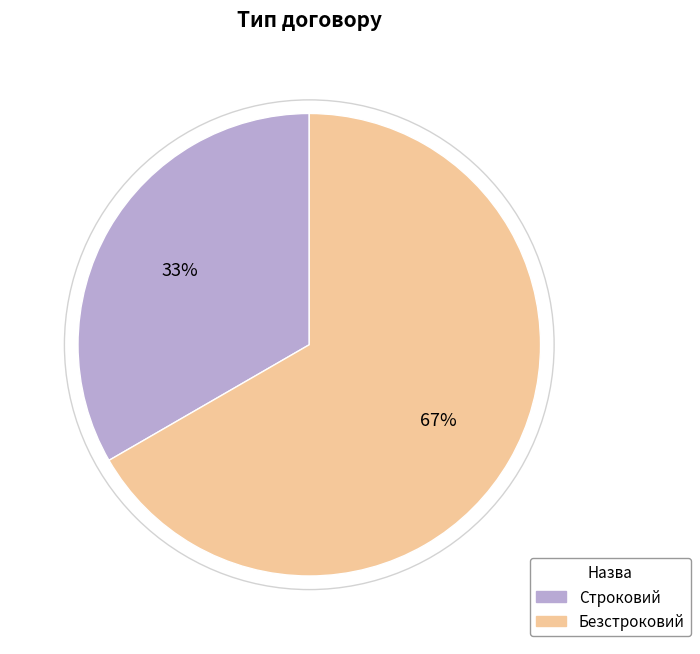

To the nearest percent, what portion does Строковий represent?

33%